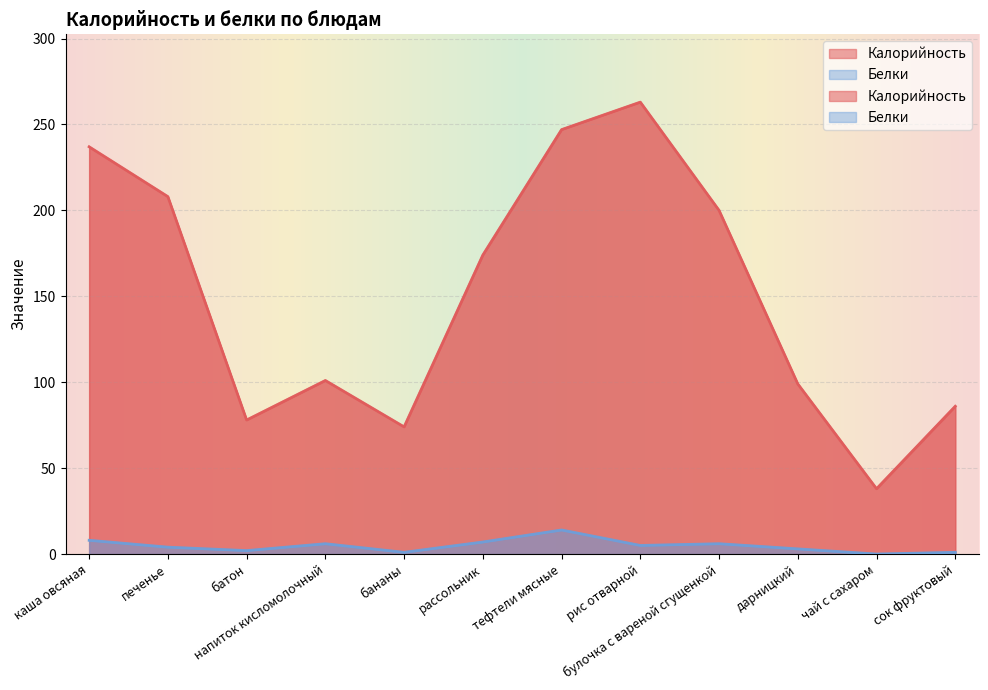

What is the average value of the Калорийность series?

150